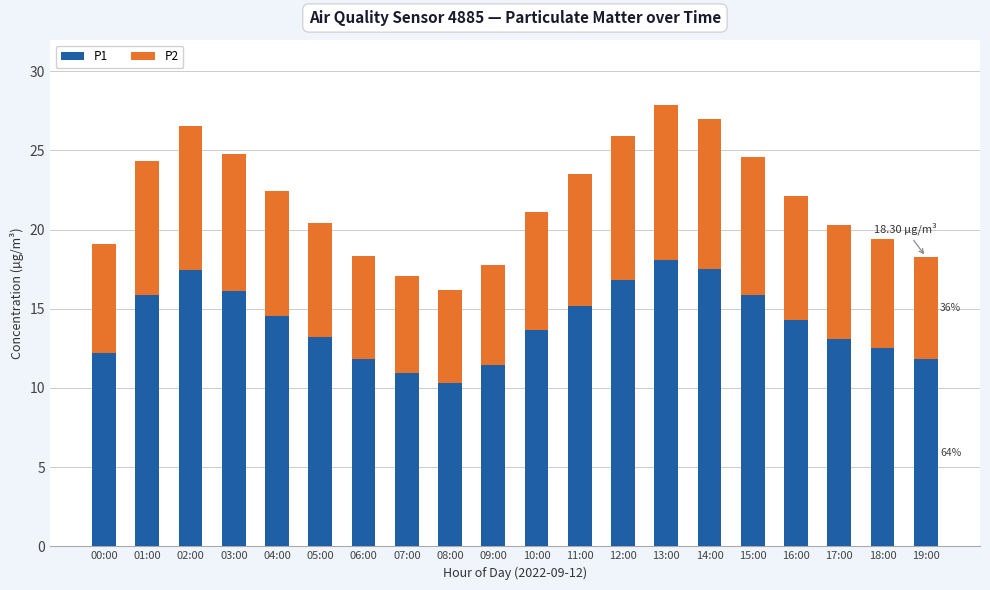

What is the total value across all series at 06:00?

18.4